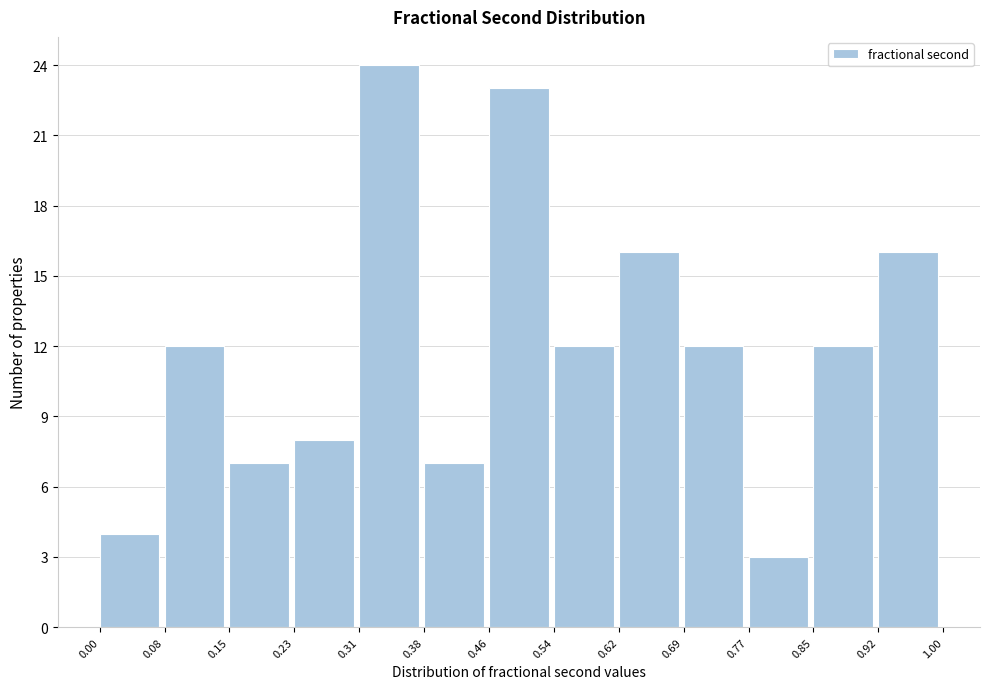

Reading left to right, list every bar in this chart as the range it spans on the x-axis followed by its height. The values are not printed on the chart, so give them approximately, as read against the axis.

0.00 to 0.08: 4
0.08 to 0.15: 12
0.15 to 0.23: 7
0.23 to 0.31: 8
0.31 to 0.38: 24
0.38 to 0.46: 7
0.46 to 0.54: 23
0.54 to 0.62: 12
0.62 to 0.69: 16
0.69 to 0.77: 12
0.77 to 0.85: 3
0.85 to 0.92: 12
0.92 to 1.00: 16